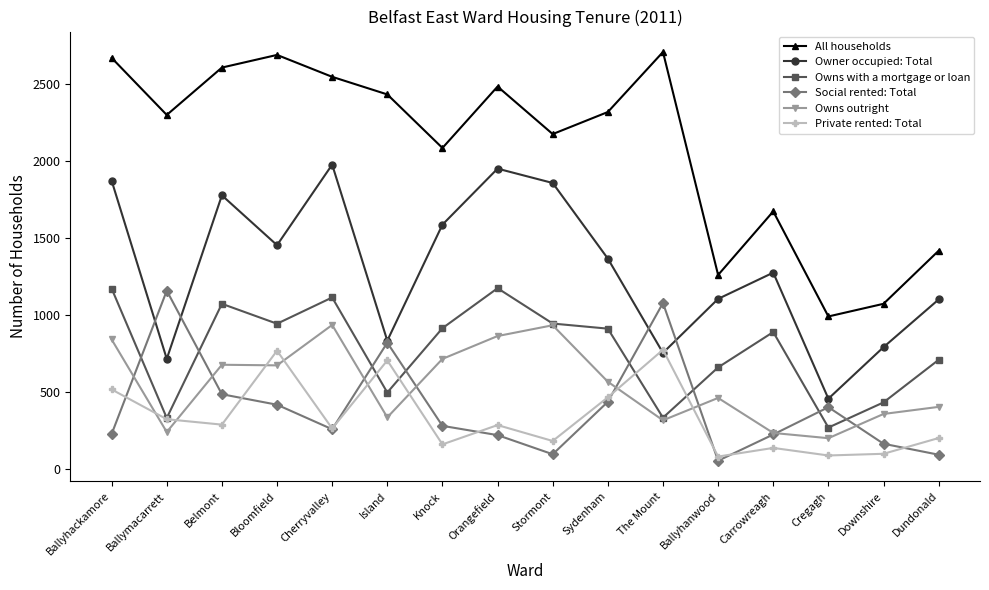

What is the greatest value displayed?

2705